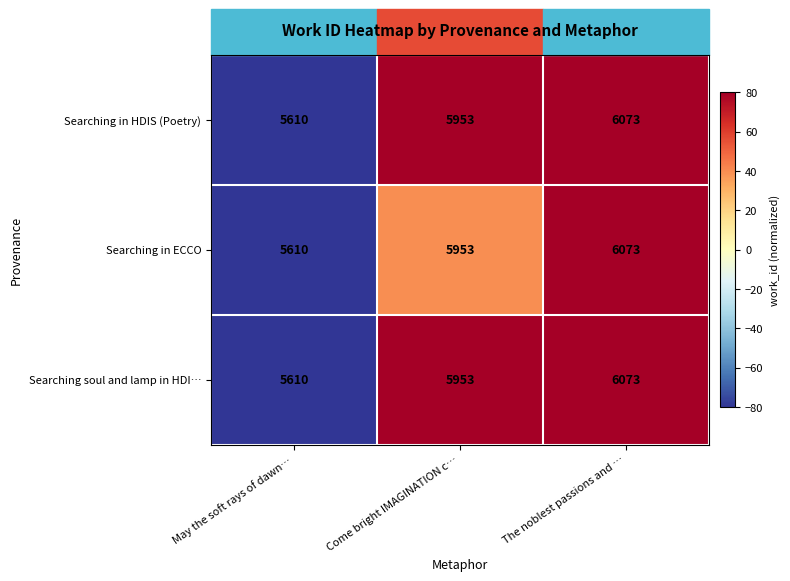

List the labels in order of Searching soul and lamp in HDI… value, smallest first.

May the soft rays of dawn…, Come bright IMAGINATION c…, The noblest passions and …